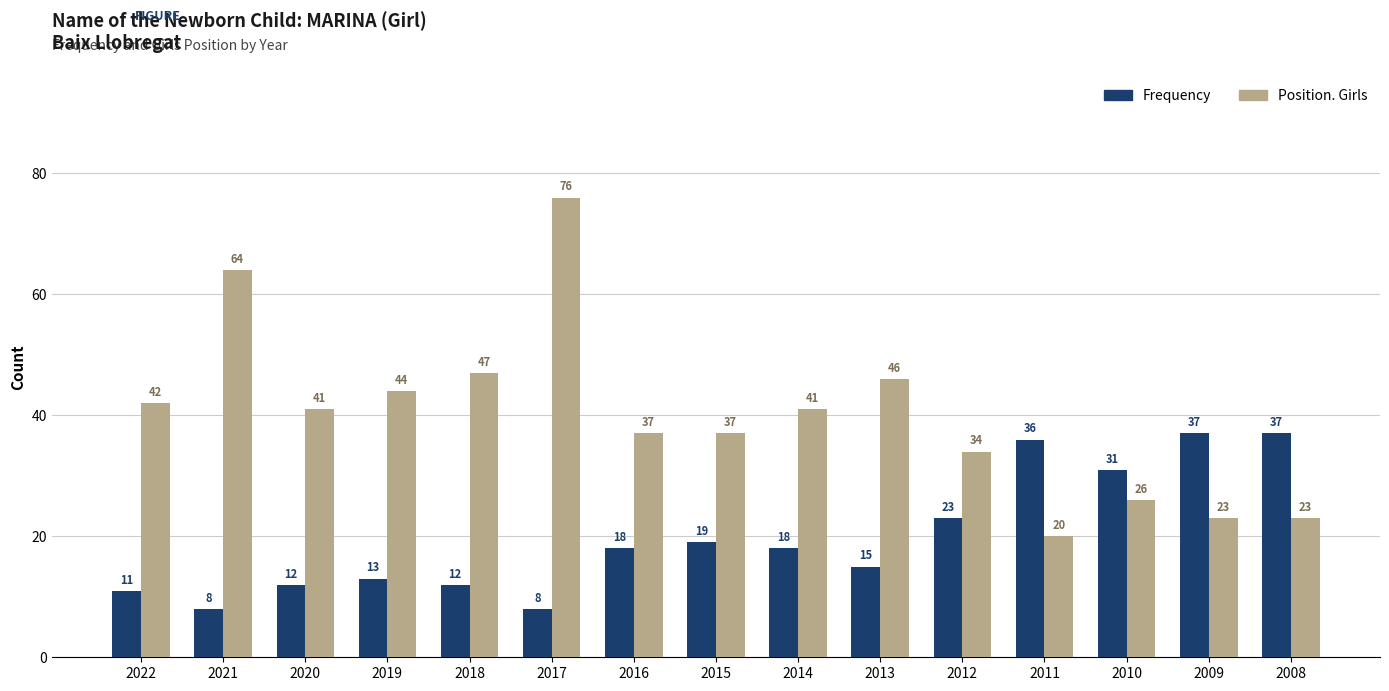

Reading right to left, list all the values displayed in this chart.

Frequency: 37	37	31	36	23	15	18	19	18	8	12	13	12	8	11
Position. Girls: 23	23	26	20	34	46	41	37	37	76	47	44	41	64	42